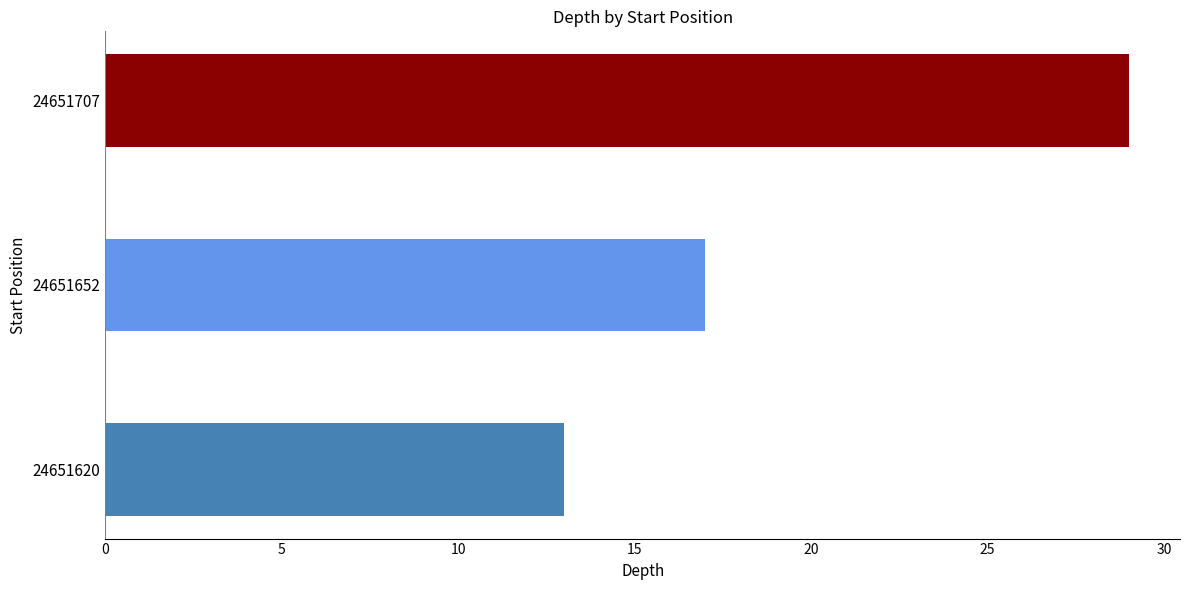

The chart shows a value of 43 at 24651707. True or false?

False